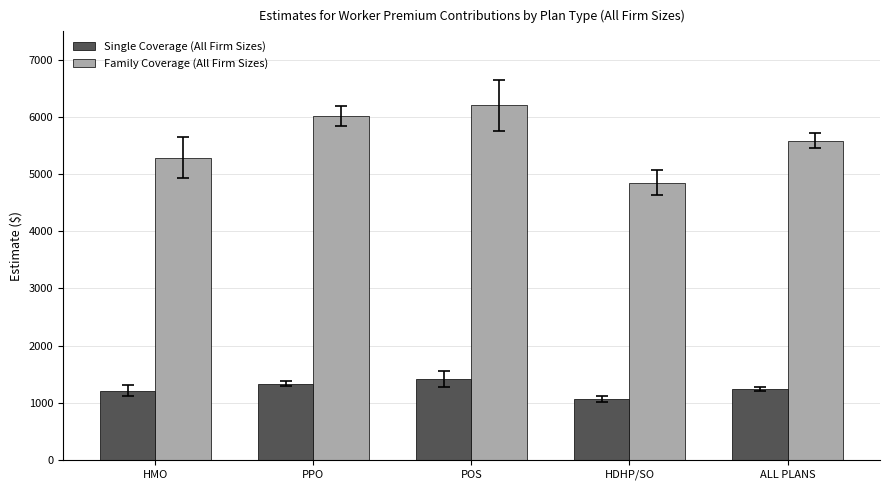

Which category has the highest value in the Single Coverage (All Firm Sizes) series?

POS